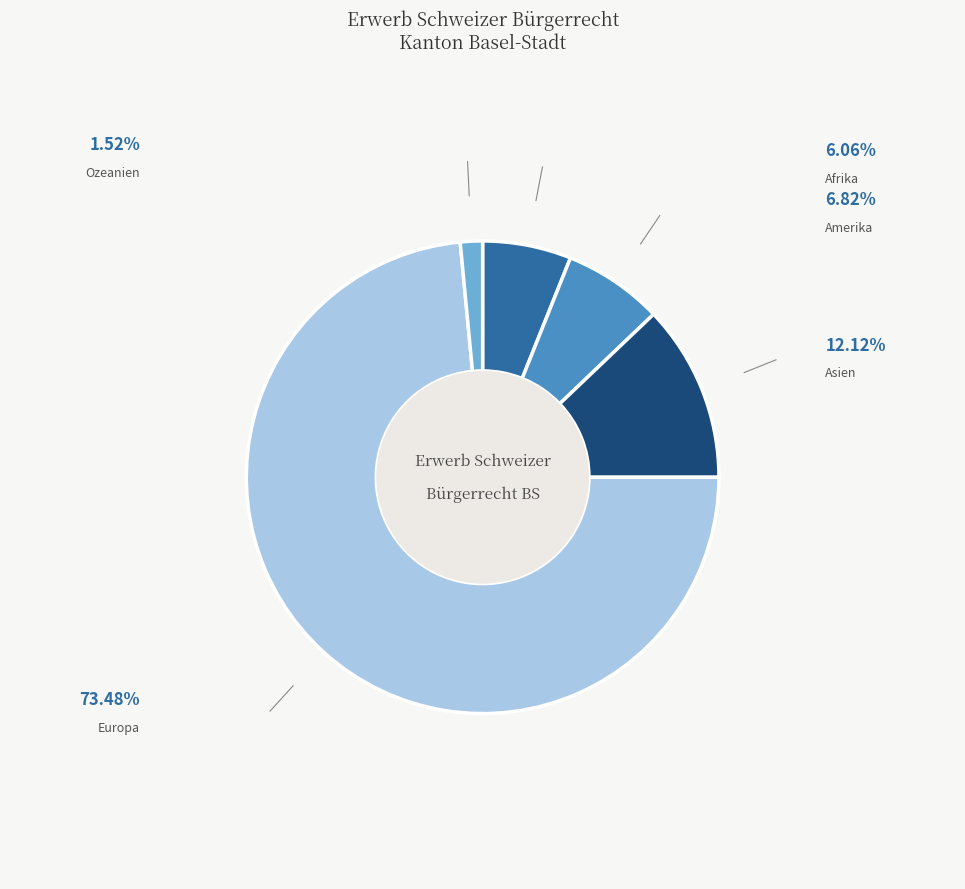

True or false: Ozeanien accounts for 1% of the total.

False